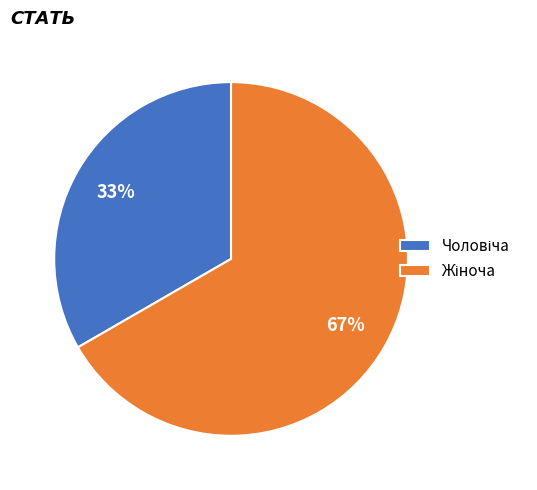

To the nearest percent, what is the average slice percentage?

50%